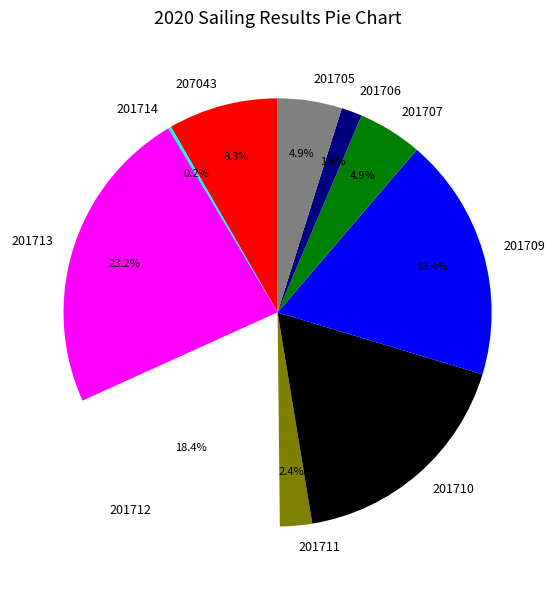

Which category has the biggest portion of the pie?

201713